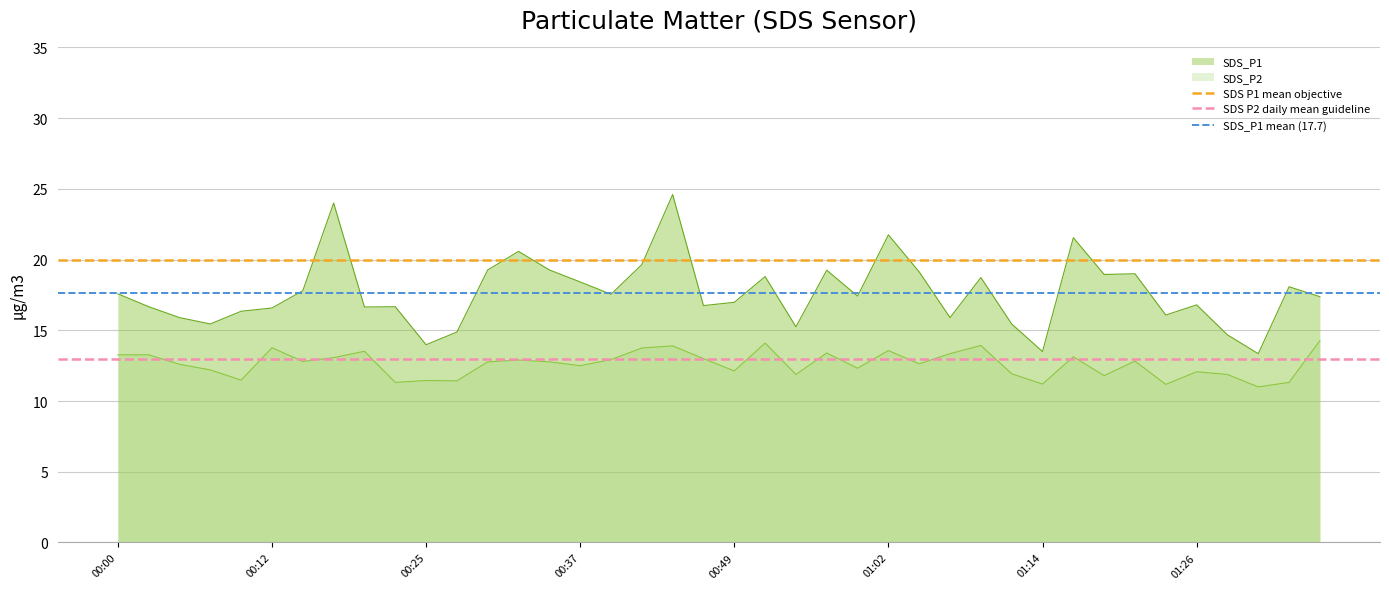

Does the chart display data point markers on the line(s)?

No